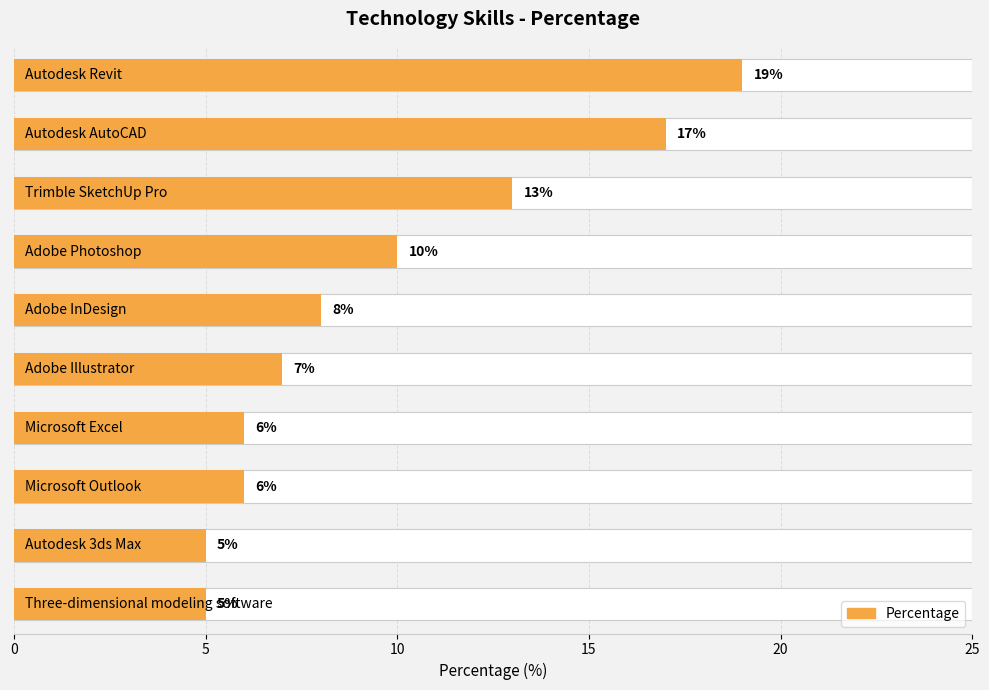

What is the minimum value shown in the chart?

5